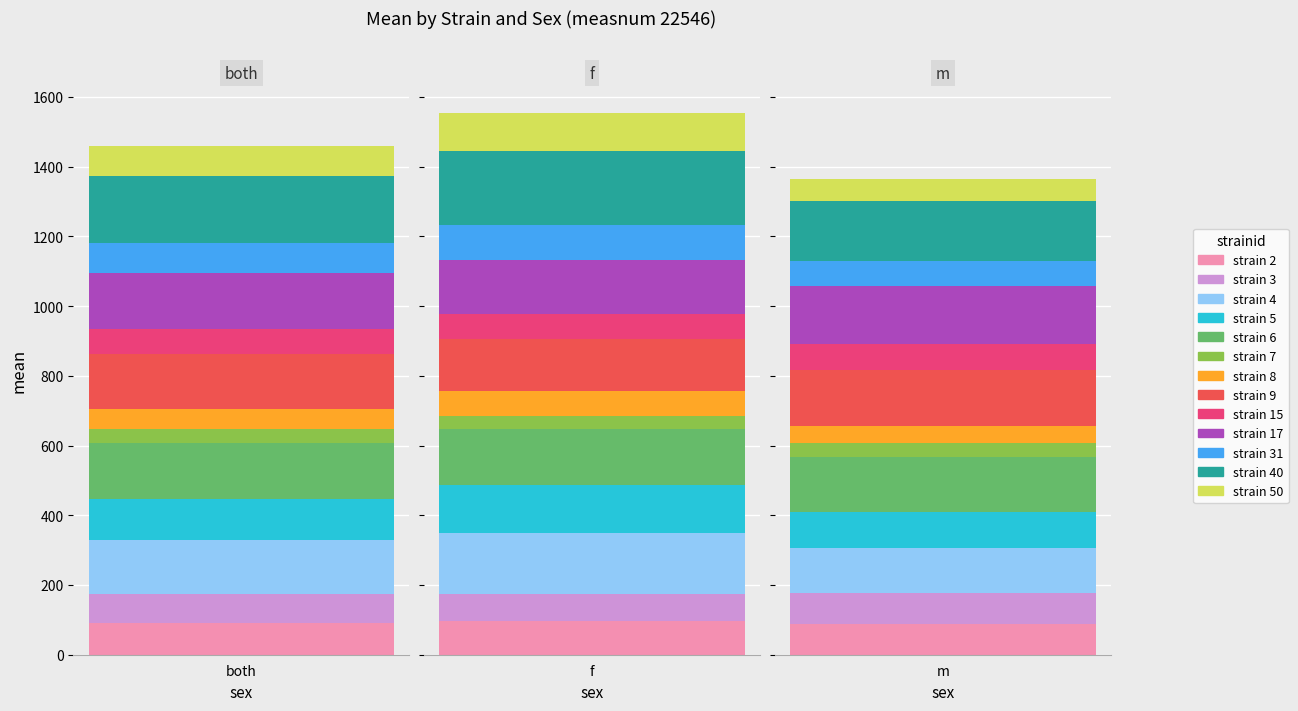

Which series changed the most between 7 and 15?

f